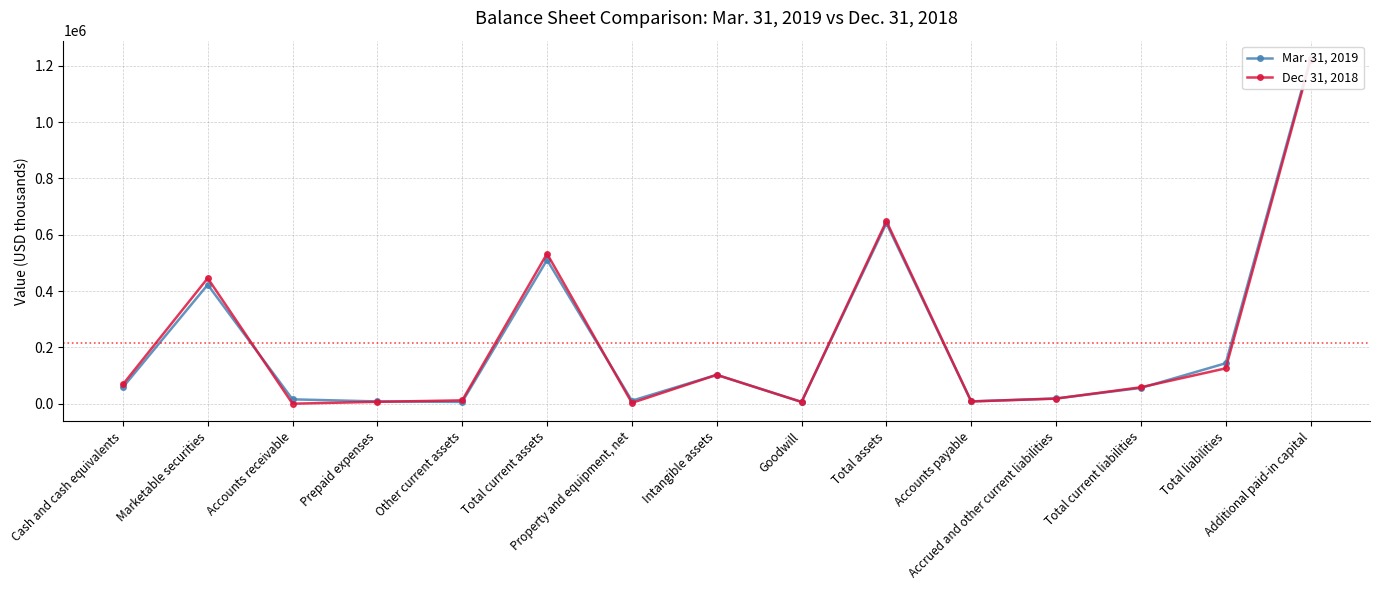

Between Accounts receivable and Cash and cash equivalents, which is larger?

Cash and cash equivalents